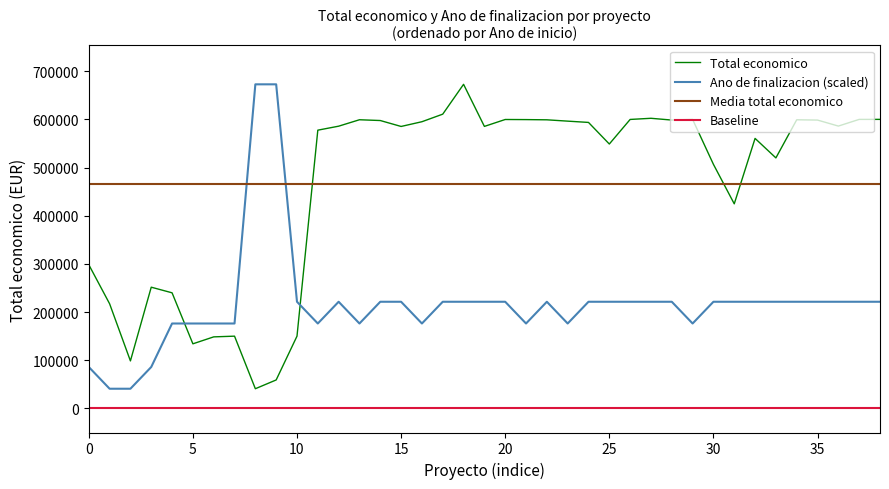

How many categories are shown in the chart?

39